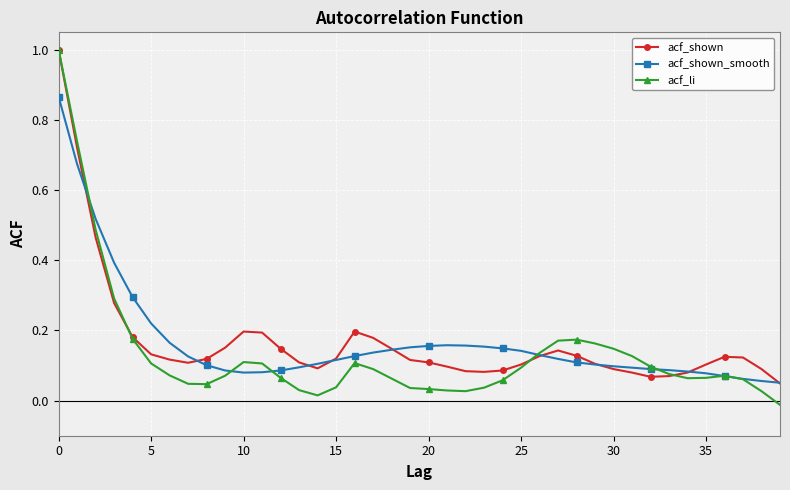

What are all the series names shown in the legend?

acf_shown, acf_shown_smooth, acf_li